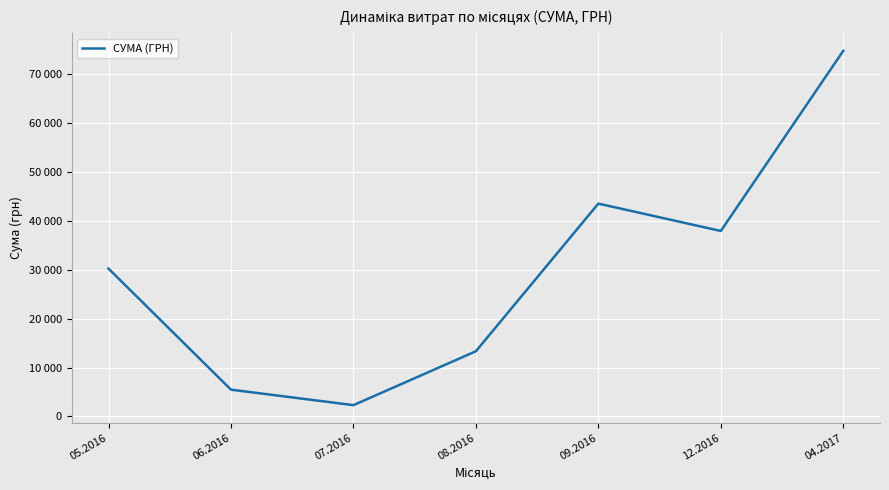

How many interior local peaks (higher than both neighbors) does the data have?

1